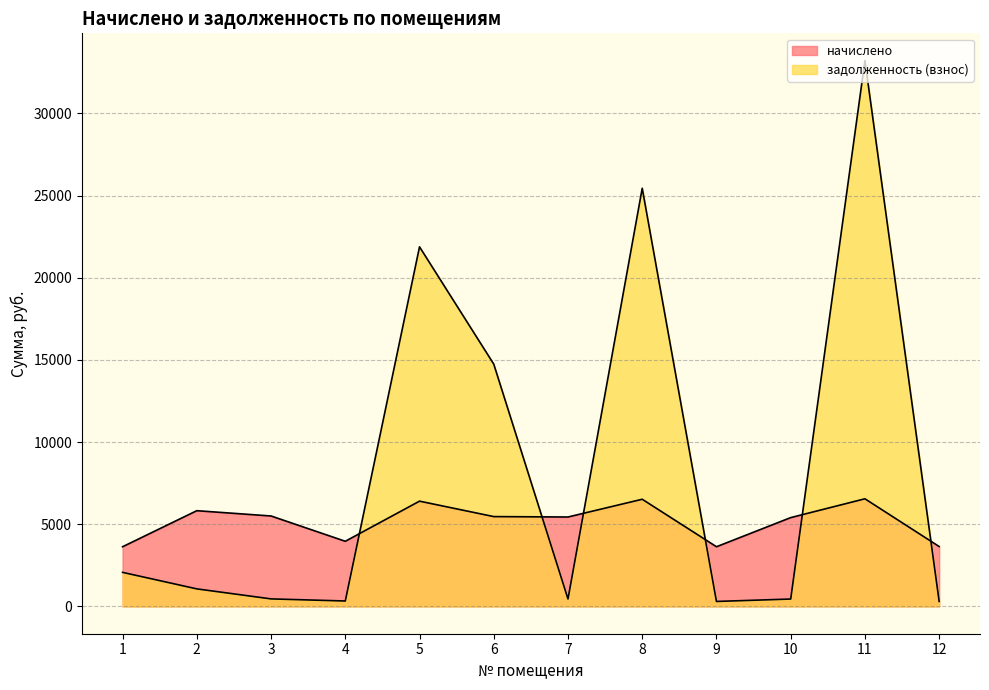

What is the highest value of the начислено series?

6550.0